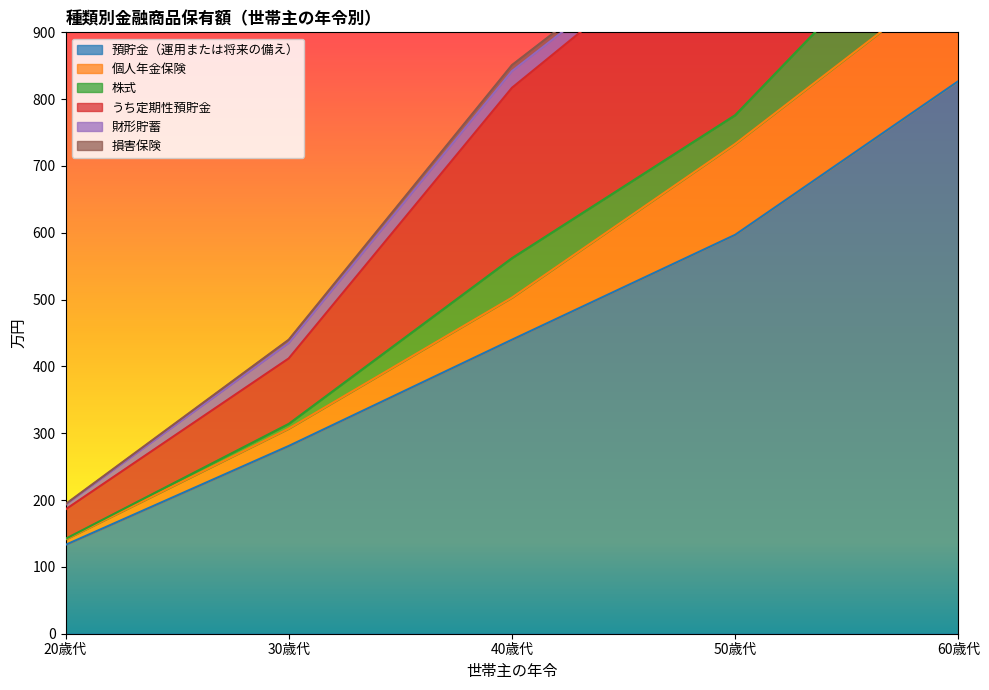

List the labels in order of 預貯金（運用または将来の備え） value, smallest first.

20歳代, 30歳代, 40歳代, 50歳代, 60歳代